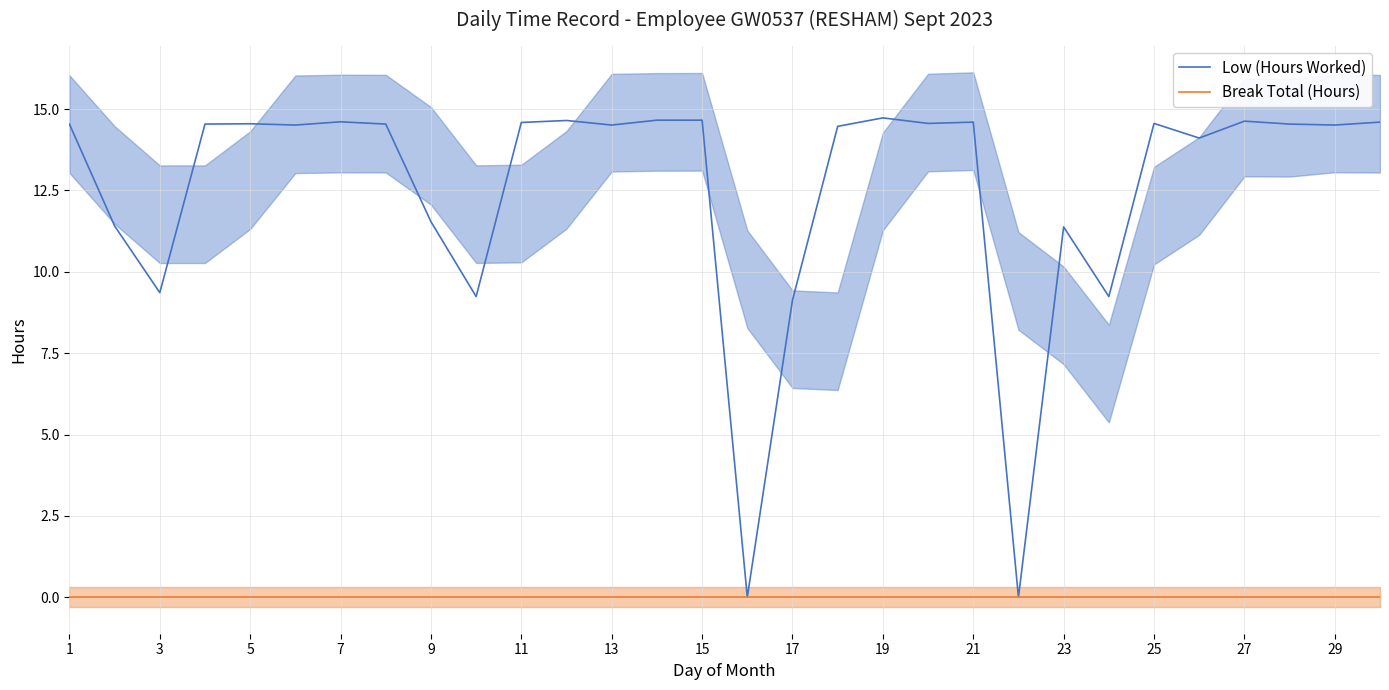

What are all the series names shown in the legend?

Low (Hours Worked), Break Total (Hours)